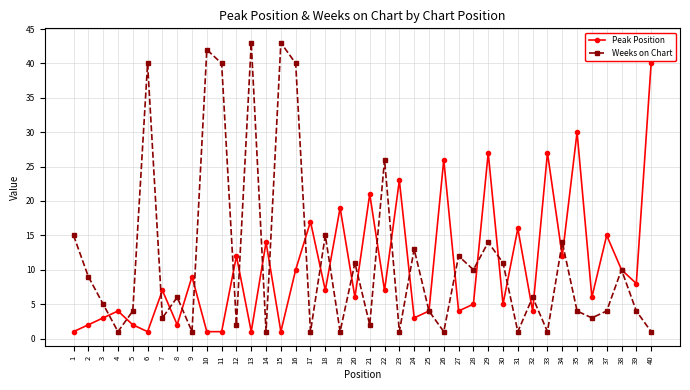

Where do Weeks on Chart and Peak Position first cross each other?

3 and 4